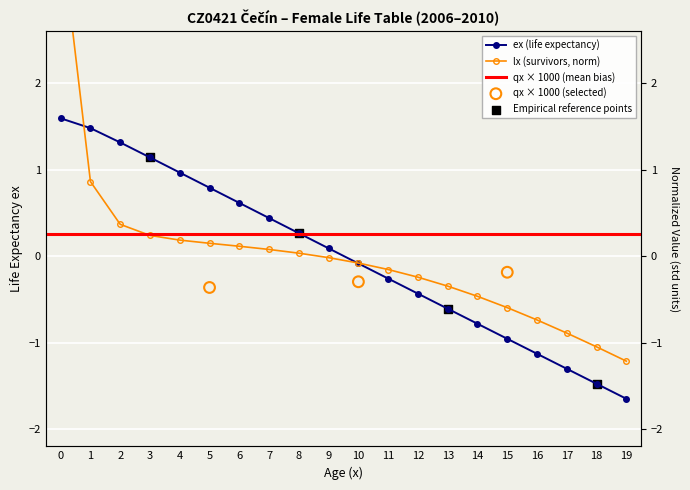

What is the total value across all series at 4?

1.1